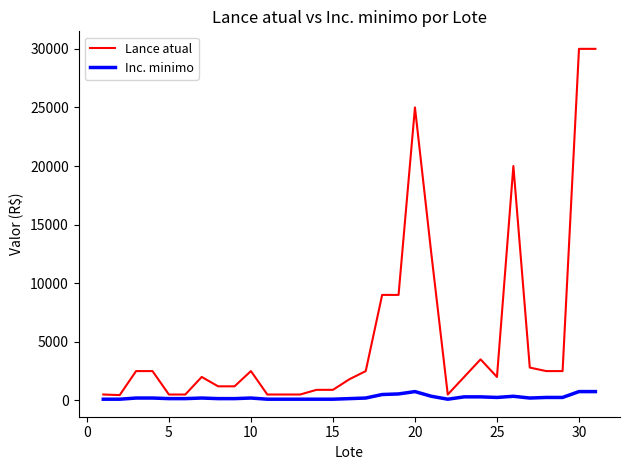

List the series in order of their peak value, lowest first.

Inc. minimo, Lance atual